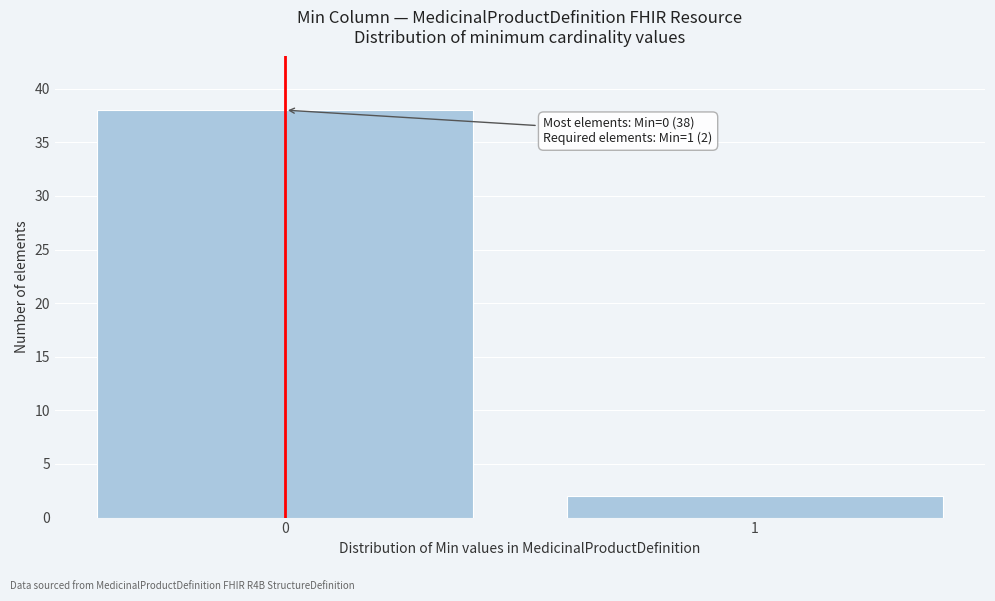

Reading right to left, extract all data points from this chart.

2	38